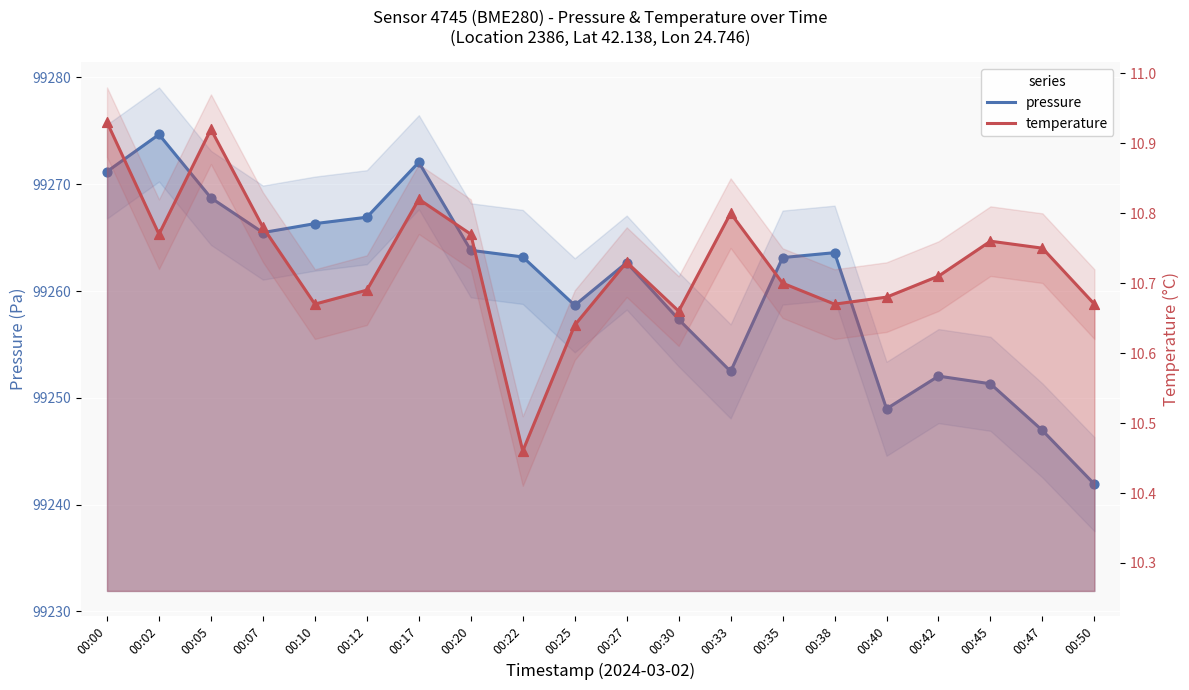

What is the total value across all series at 00:22?

99273.7